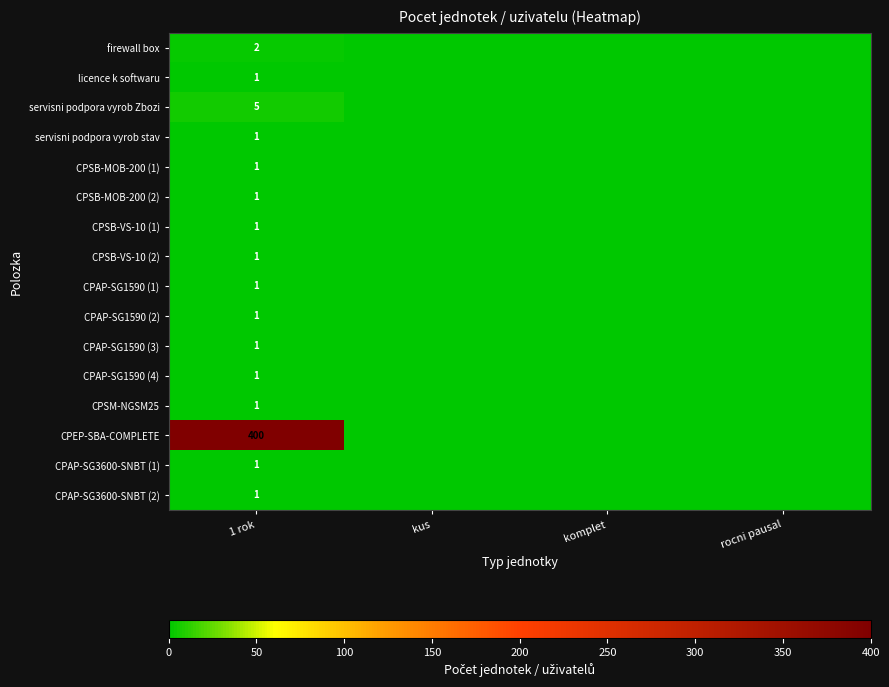

Which label corresponds to the largest value in the chart?

1 rok